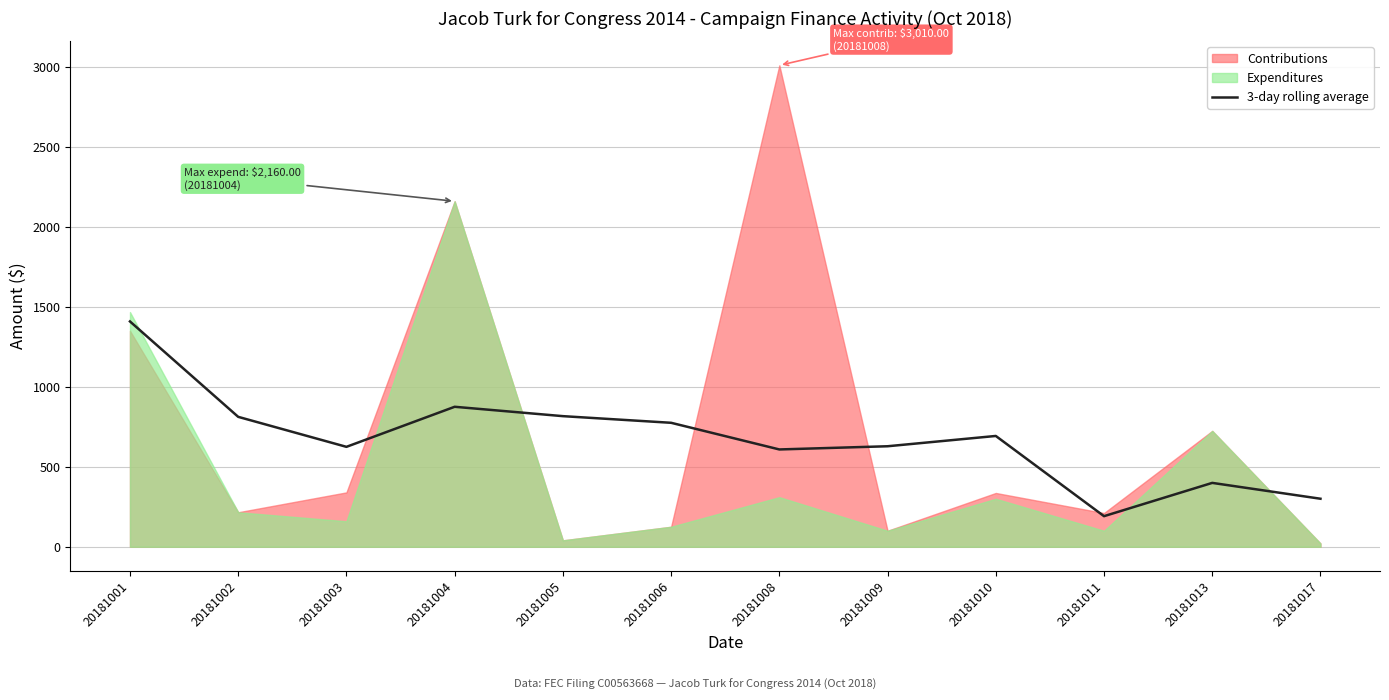

The 3-day rolling average series shows 404.1 at 20181017. True or false?

False